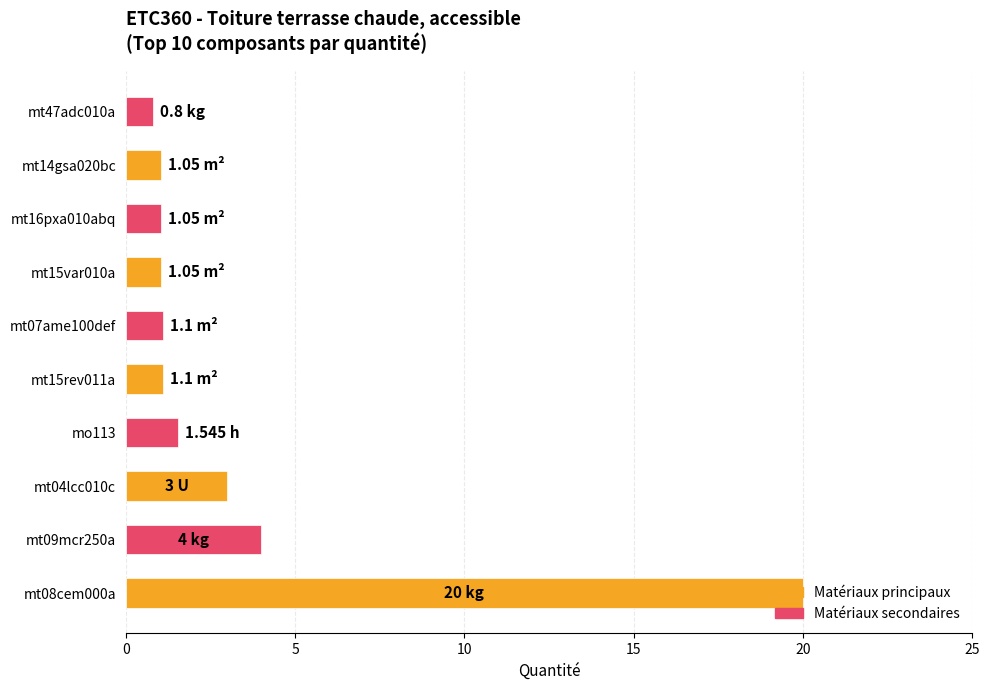

Count the number of categories in the chart.

10